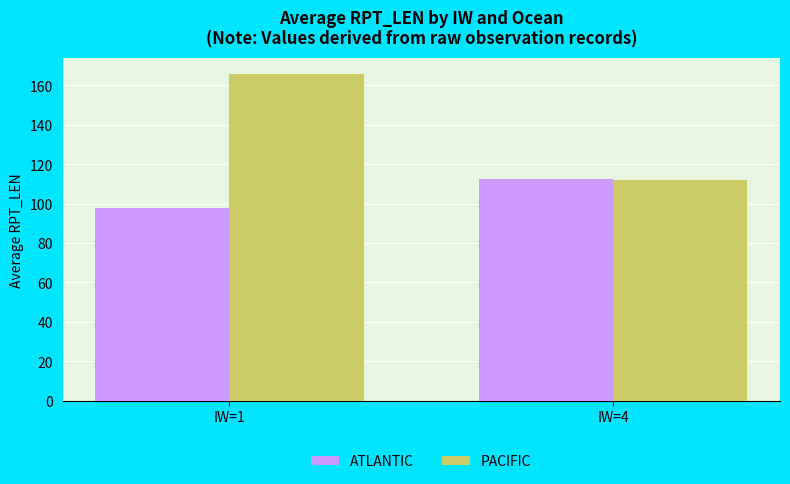

Which series has the largest total across all categories?

PACIFIC